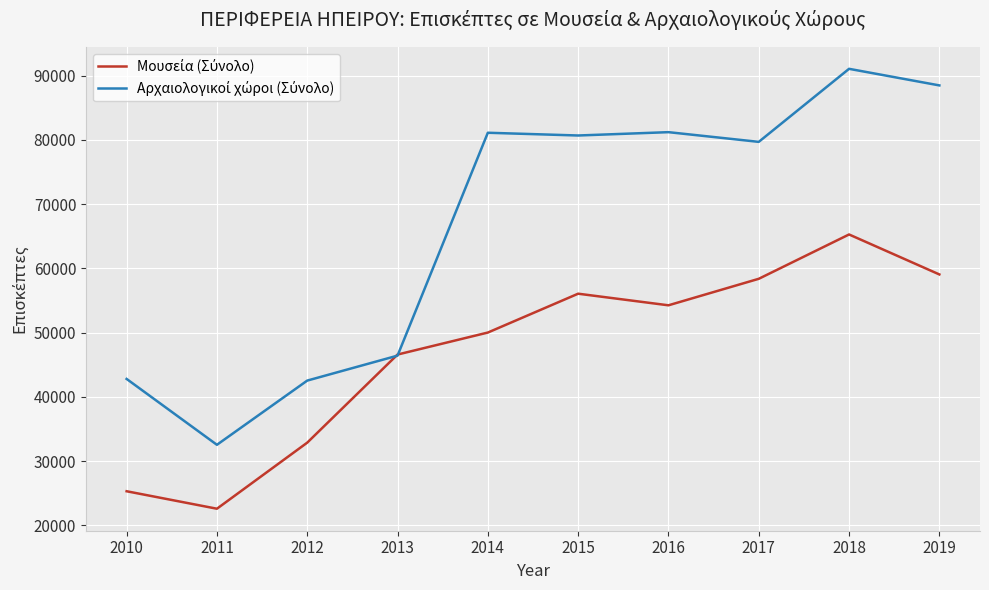

At which category is the sum across all series the highest?

2018